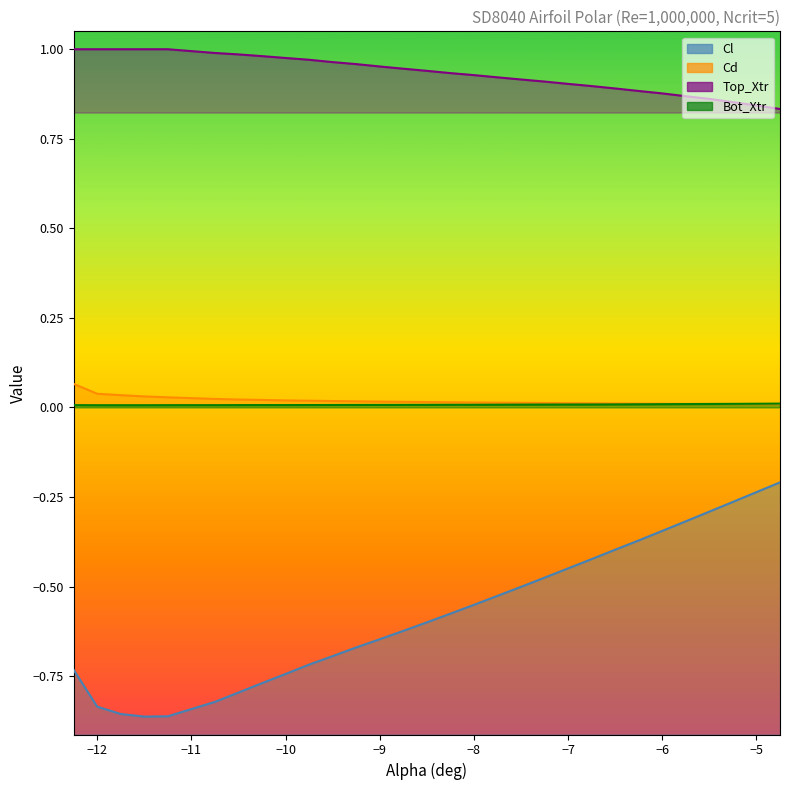

Reading right to left, extract all data points from this chart.

Cl: -0.2	-0.2	-0.3	-0.3	-0.3	-0.3	-0.4	-0.4	-0.4	-0.4	-0.5	-0.5	-0.5	-0.6	-0.6	-0.6	-0.6	-0.6	-0.7	-0.7	-0.7	-0.7	-0.8	-0.8	-0.8	-0.9	-0.9	-0.9	-0.8	-0.7
Cd: 0.0	0.0	0.0	0.0	0.0	0.0	0.0	0.0	0.0	0.0	0.0	0.0	0.0	0.0	0.0	0.0	0.0	0.0	0.0	0.0	0.0	0.0	0.0	0.0	0.0	0.0	0.0	0.0	0.0	0.1
Top_Xtr: 0.8	0.8	0.9	0.9	0.9	0.9	0.9	0.9	0.9	0.9	0.9	0.9	0.9	0.9	0.9	0.9	0.9	1.0	1.0	1.0	1.0	1.0	1.0	1.0	1.0	1.0	1.0	1.0	1.0	1.0
Bot_Xtr: 0.0	0.0	0.0	0.0	0.0	0.0	0.0	0.0	0.0	0.0	0.0	0.0	0.0	0.0	0.0	0.0	0.0	0.0	0.0	0.0	0.0	0.0	0.0	0.0	0.0	0.0	0.0	0.0	0.0	0.0